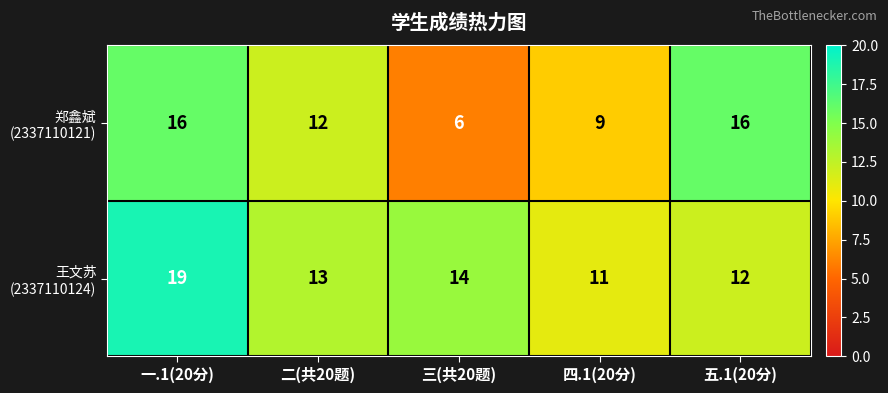

How many data points does each series have?

5